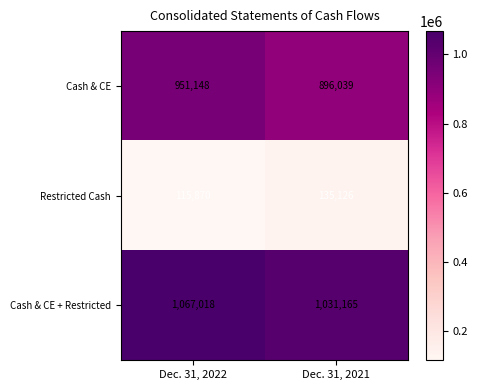

Which label corresponds to the largest value in the chart?

Dec. 31, 2022